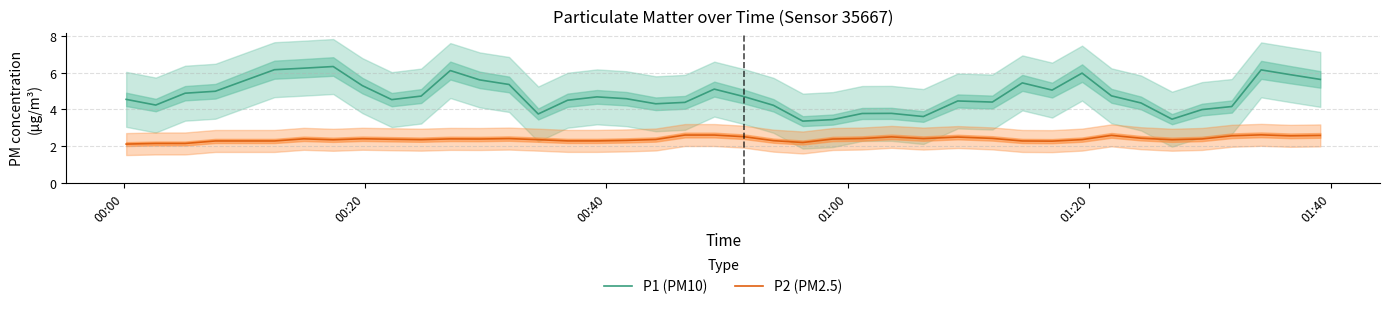

What is the highest value of the P1 (PM10) series?

6.3